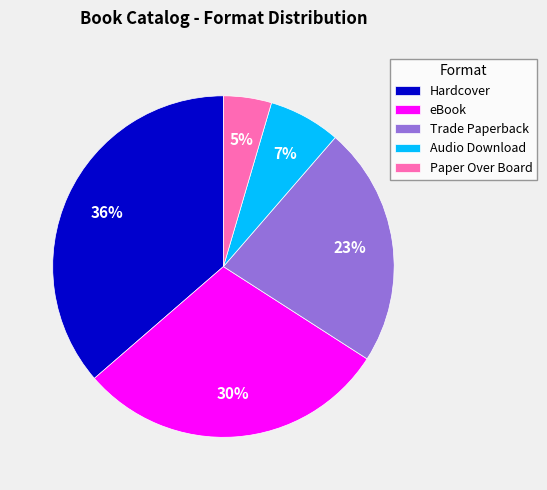

Is it true that Hardcover is 36% of the pie?

True